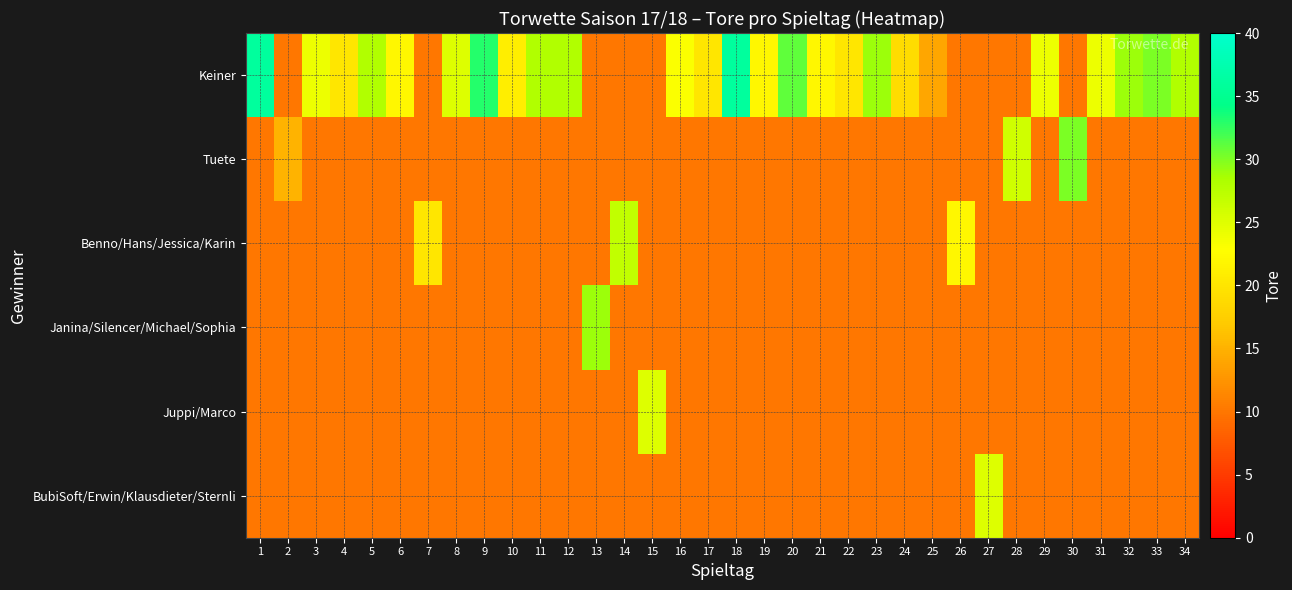

Reading left to right, transcribe all the data shown in this chart.

Keiner: 1=36	2=10	3=24	4=20	5=28	6=22	7=10	8=25	9=33	10=21	11=28	12=28	13=10	14=10	15=10	16=23	17=20	18=36	19=22	20=31	21=22	22=20	23=29	24=19	25=14	26=10	27=10	28=10	29=24	30=10	31=24	32=29	33=30	34=28
Tuete: 1=10	2=15	3=10	4=10	5=10	6=10	7=10	8=10	9=10	10=10	11=10	12=10	13=10	14=10	15=10	16=10	17=10	18=10	19=10	20=10	21=10	22=10	23=10	24=10	25=10	26=10	27=10	28=26	29=10	30=30	31=10	32=10	33=10	34=10
Benno/Hans/Jessica/Karin: 1=10	2=10	3=10	4=10	5=10	6=10	7=20	8=10	9=10	10=10	11=10	12=10	13=10	14=27	15=10	16=10	17=10	18=10	19=10	20=10	21=10	22=10	23=10	24=10	25=10	26=22	27=10	28=10	29=10	30=10	31=10	32=10	33=10	34=10
Janina/Silencer/Michael/Sophia: 1=10	2=10	3=10	4=10	5=10	6=10	7=10	8=10	9=10	10=10	11=10	12=10	13=29	14=10	15=10	16=10	17=10	18=10	19=10	20=10	21=10	22=10	23=10	24=10	25=10	26=10	27=10	28=10	29=10	30=10	31=10	32=10	33=10	34=10
Juppi/Marco: 1=10	2=10	3=10	4=10	5=10	6=10	7=10	8=10	9=10	10=10	11=10	12=10	13=10	14=10	15=25	16=10	17=10	18=10	19=10	20=10	21=10	22=10	23=10	24=10	25=10	26=10	27=10	28=10	29=10	30=10	31=10	32=10	33=10	34=10
BubiSoft/Erwin/Klausdieter/Sternli: 1=10	2=10	3=10	4=10	5=10	6=10	7=10	8=10	9=10	10=10	11=10	12=10	13=10	14=10	15=10	16=10	17=10	18=10	19=10	20=10	21=10	22=10	23=10	24=10	25=10	26=10	27=25	28=10	29=10	30=10	31=10	32=10	33=10	34=10